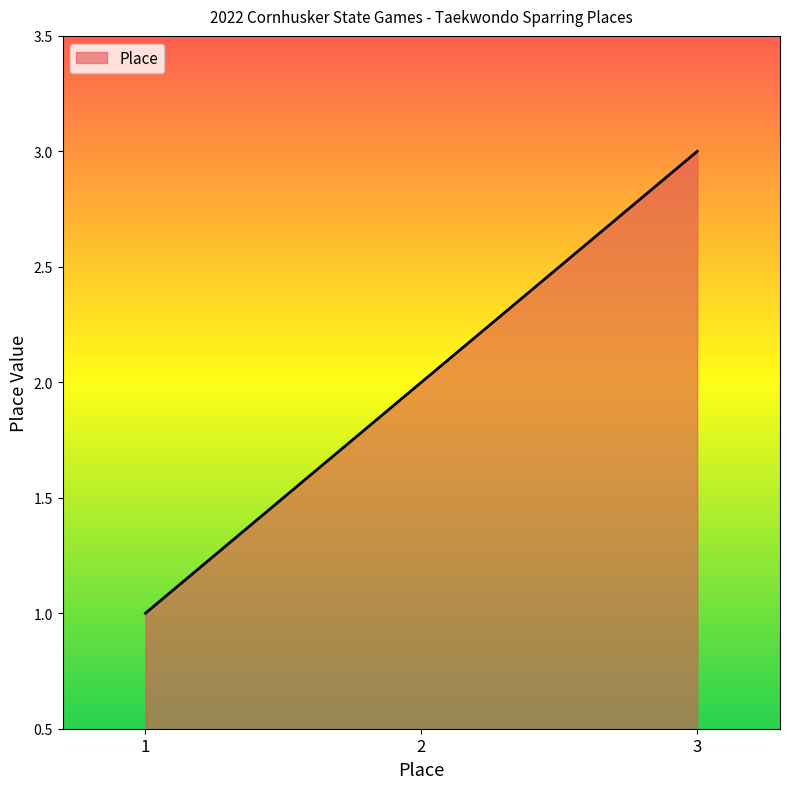

What is the ratio of the value at 2 to the value at 3?

0.7